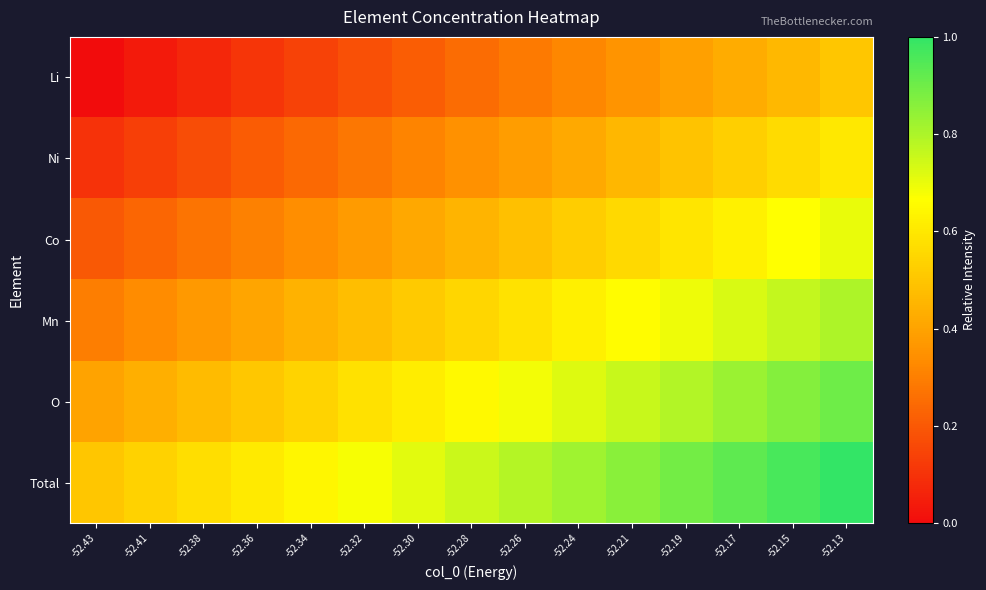

At -52.43, list the series in order from largest to smallest.

Total, O, Mn, Co, Ni, Li